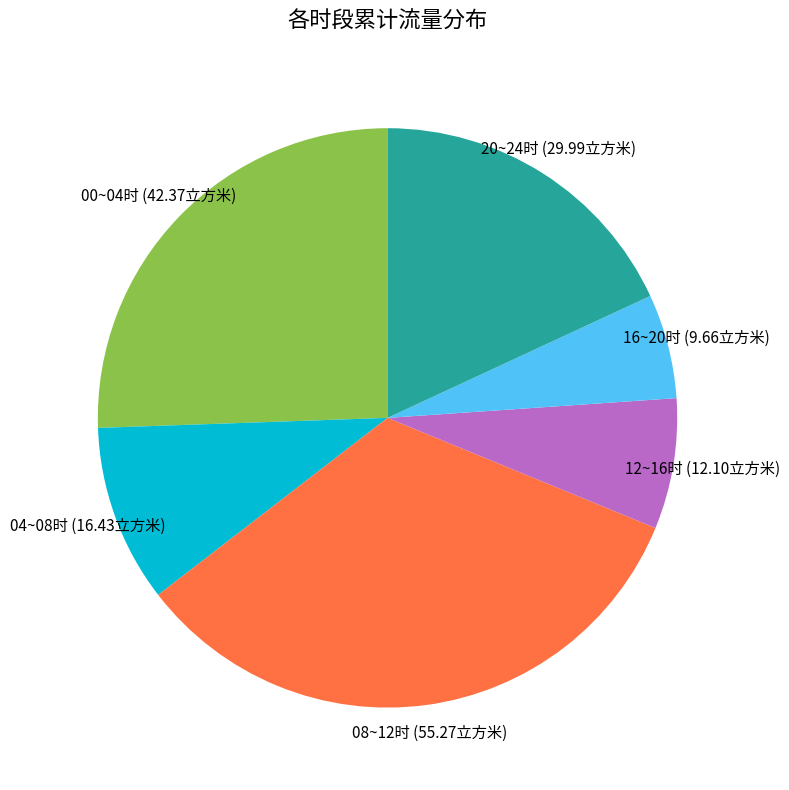

Does any single category account for the majority?

No